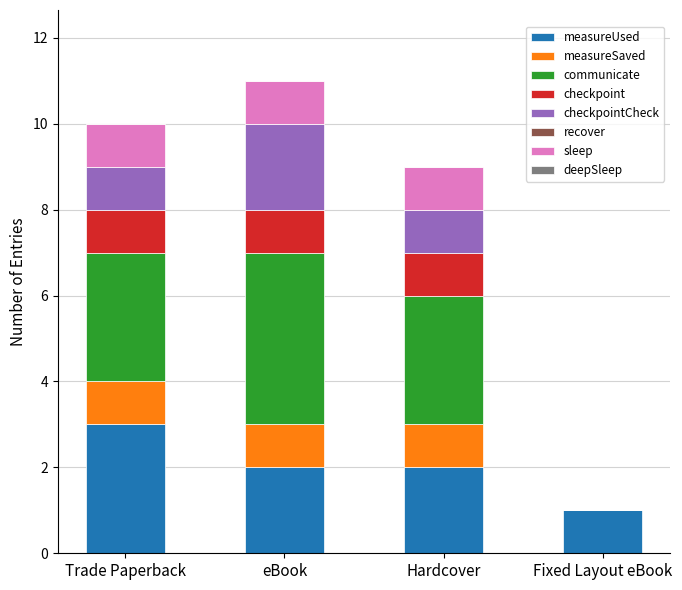

The value of measureUsed at eBook is 2. True or false?

True